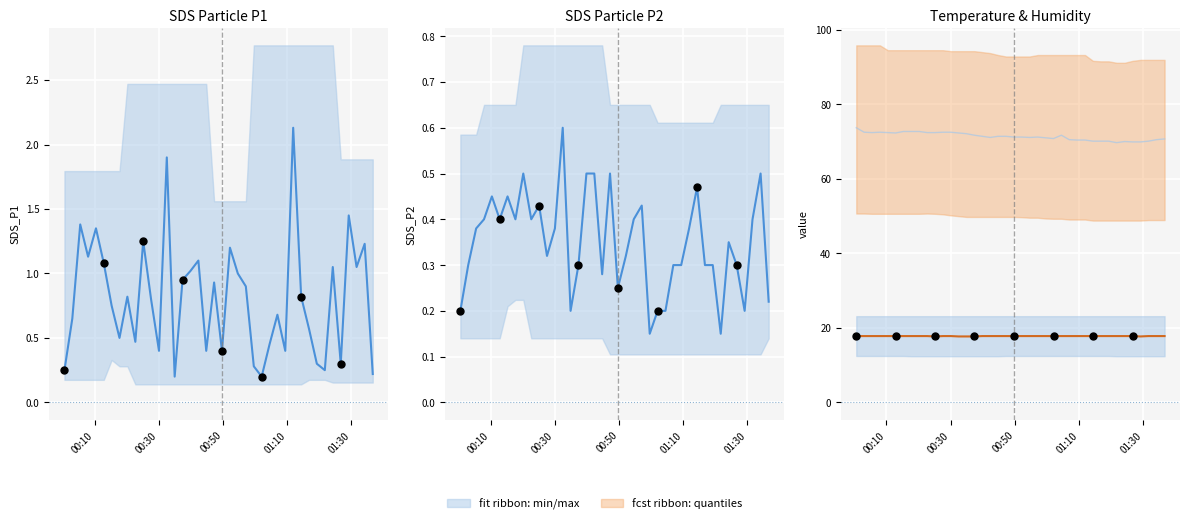

Is the value of SDS_P2 at 36 greater than the value of SDS_P1 at 15?

No